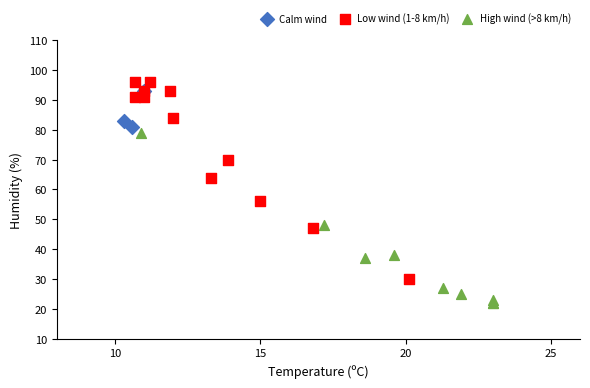

What are all the series names shown in the legend?

Calm wind, Low wind (1-8 km/h), High wind (>8 km/h)